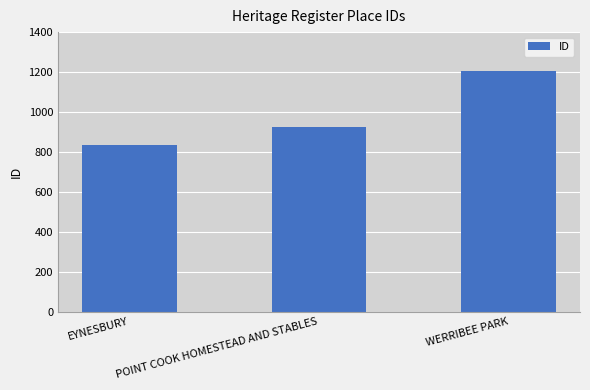

What position from the right is WERRIBEE PARK?

1